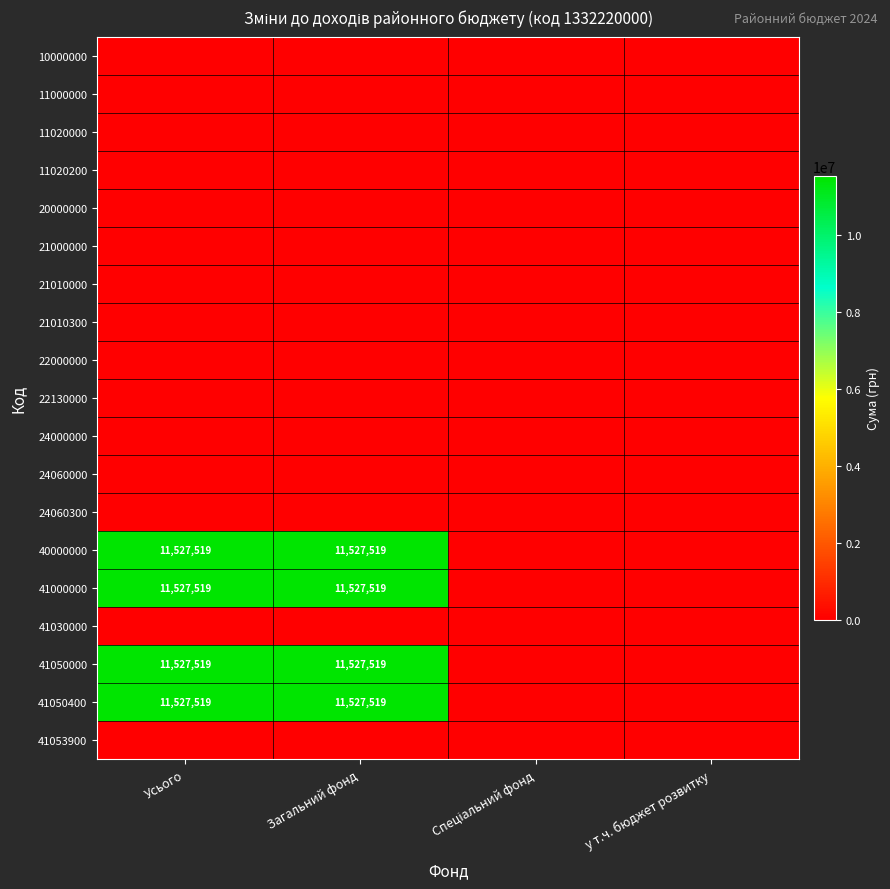

Rank the series by their maximum value, from lowest to highest.

10000000, 11000000, 11020000, 11020200, 20000000, 21000000, 21010000, 21010300, 22000000, 22130000, 24000000, 24060000, 24060300, 41030000, 41053900, 40000000, 41000000, 41050000, 41050400